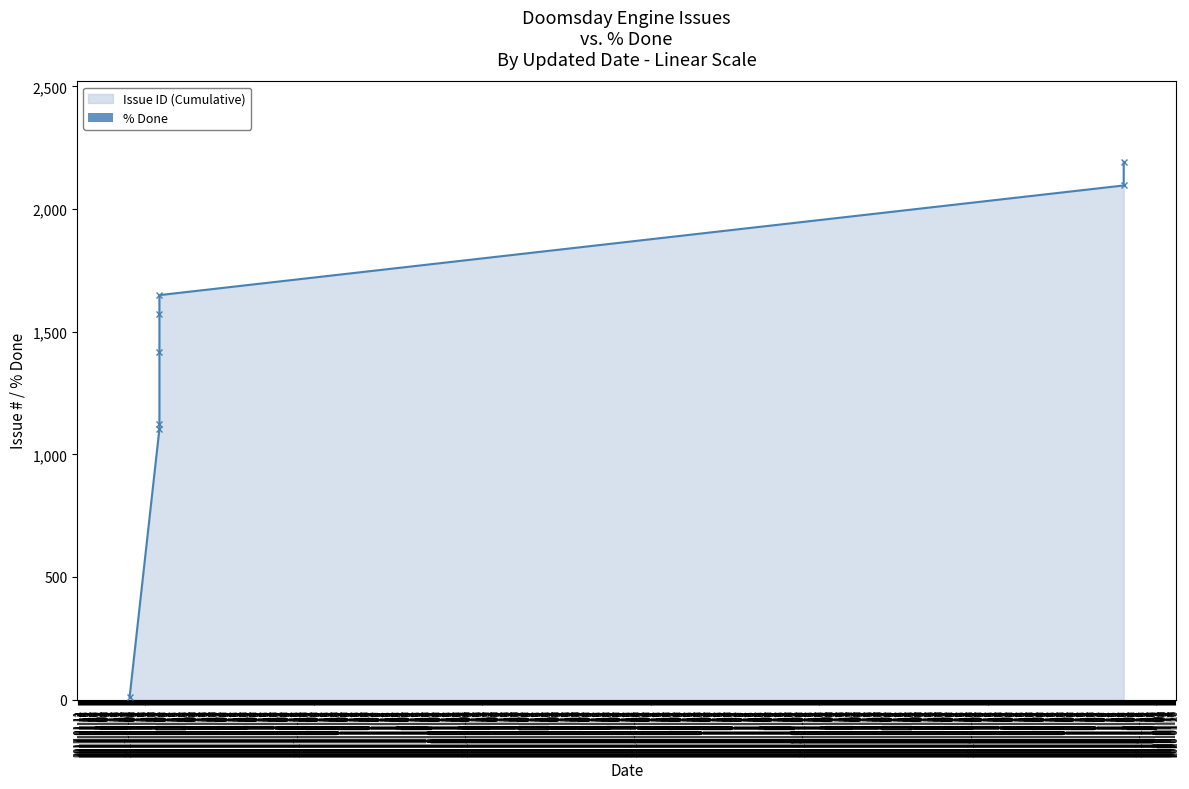

Count the number of data series in this chart.

2